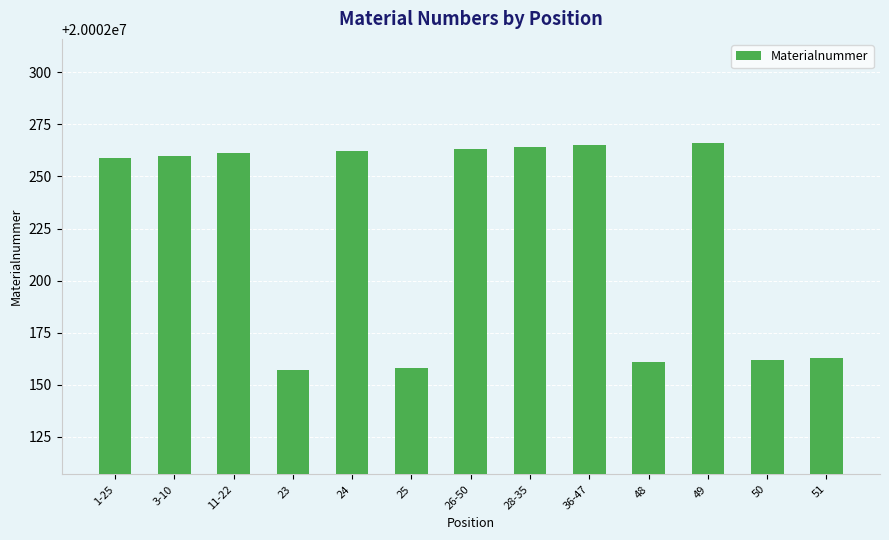

Between 51 and 49, which is larger?

49